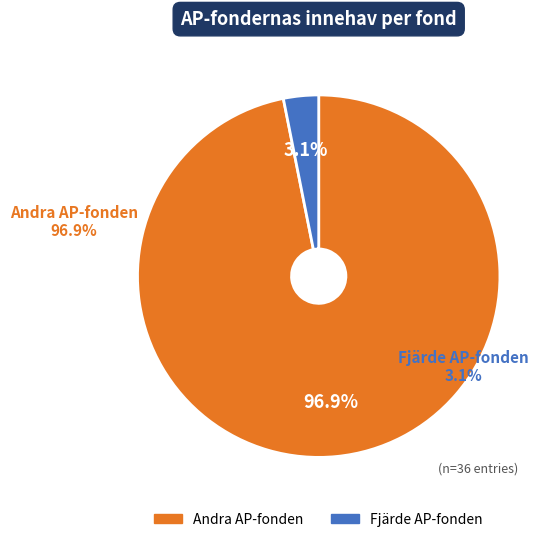

Is the sum of 20 and 23 greater than half?

No